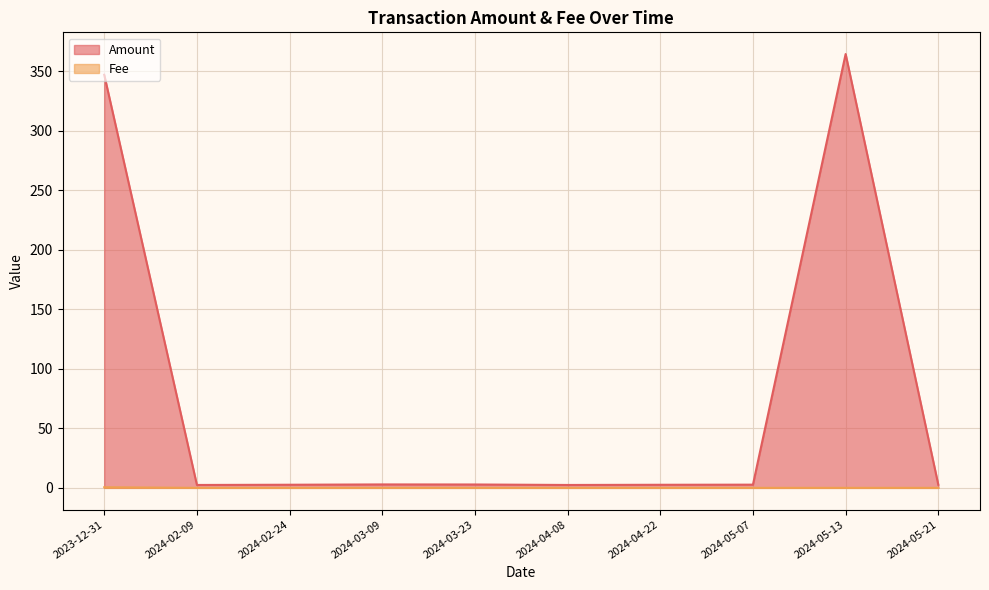

Is the value of Fee at 2024-04-22 greater than the value of Amount at 2024-03-23?

No